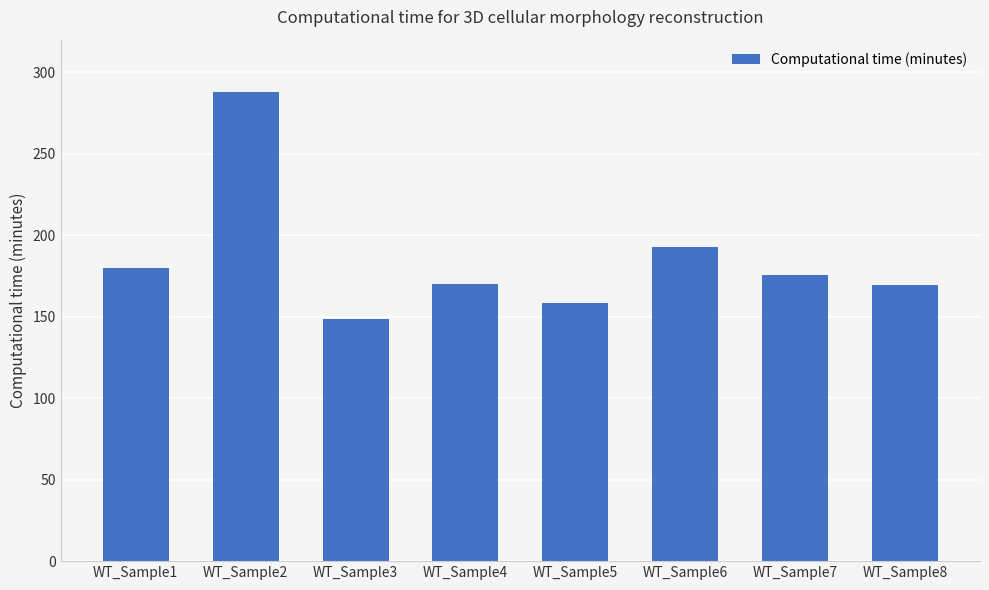

At which label is the value closest to 218?

WT_Sample6